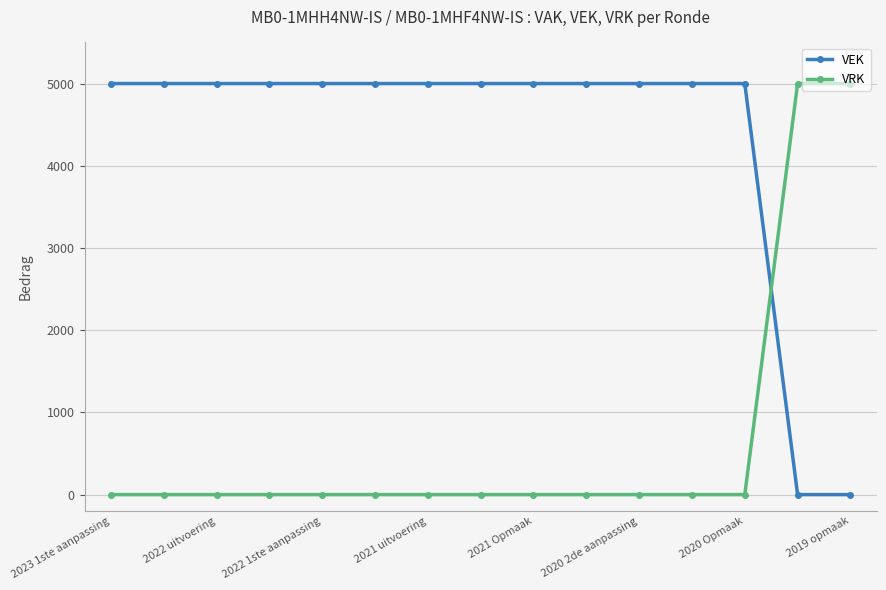

Reading right to left, extract all data points from this chart.

VEK: 0	0	5000	5000	5000	5000	5000	5000	5000	5000	5000	5000	5000	5000	5000
VRK: 5000	5000	0	0	0	0	0	0	0	0	0	0	0	0	0